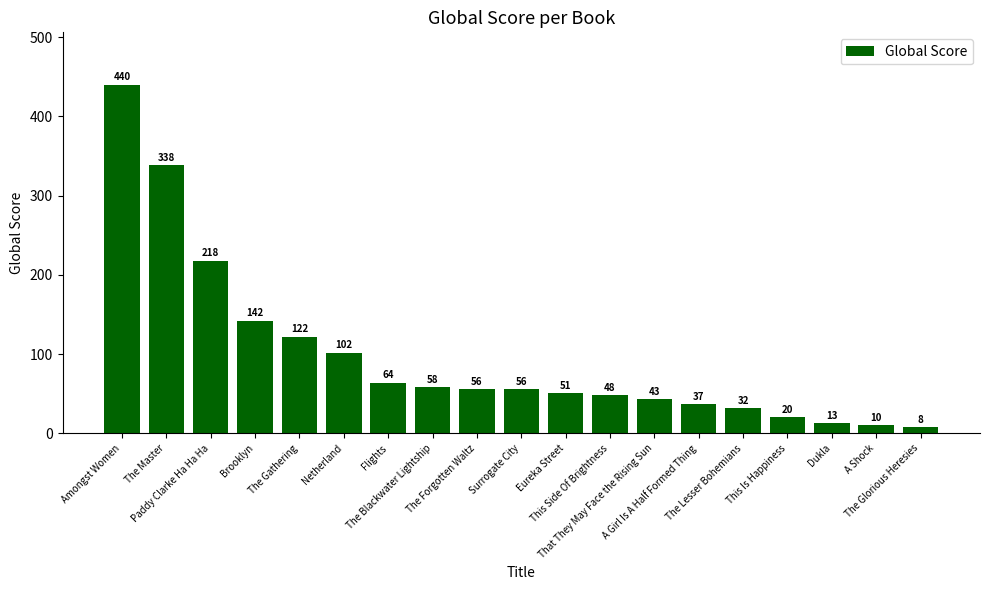

What is the average value?

98